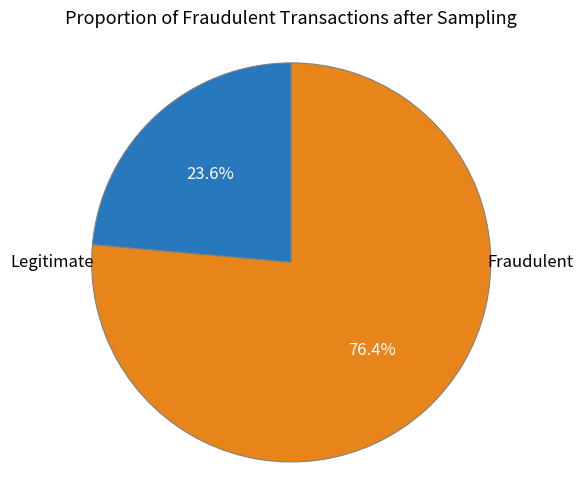

Is there any slice that represents more than half of the pie?

Yes